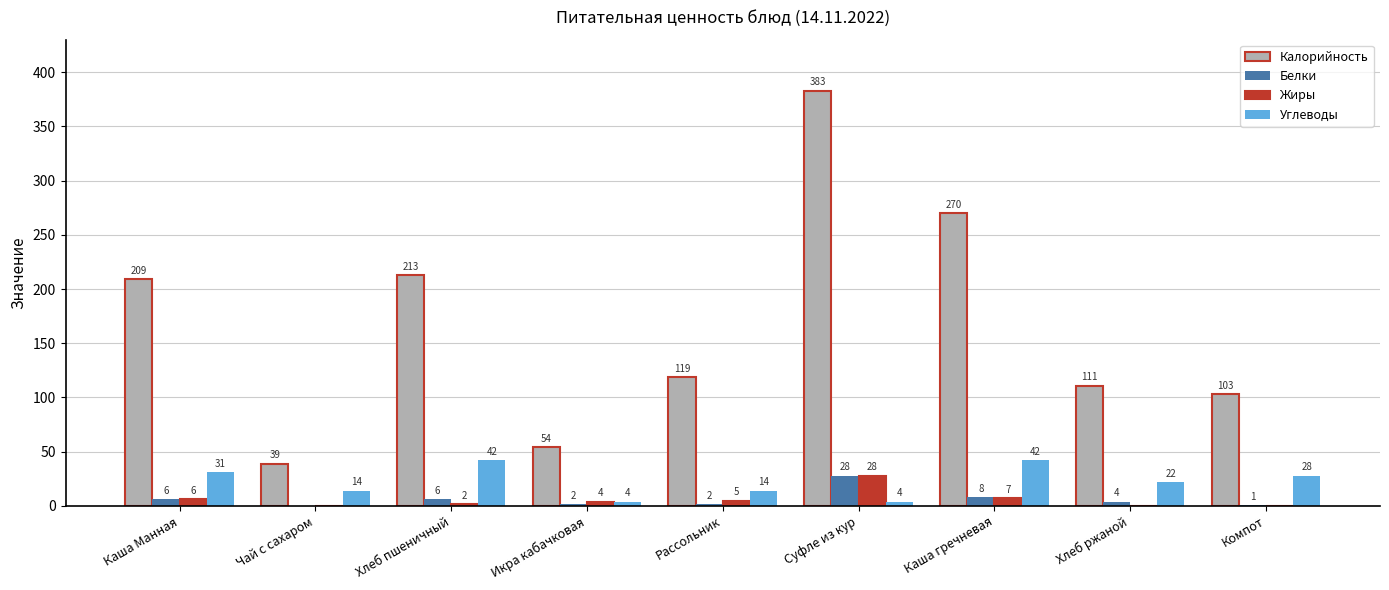

What is the sum of all Калорийность values?

1501